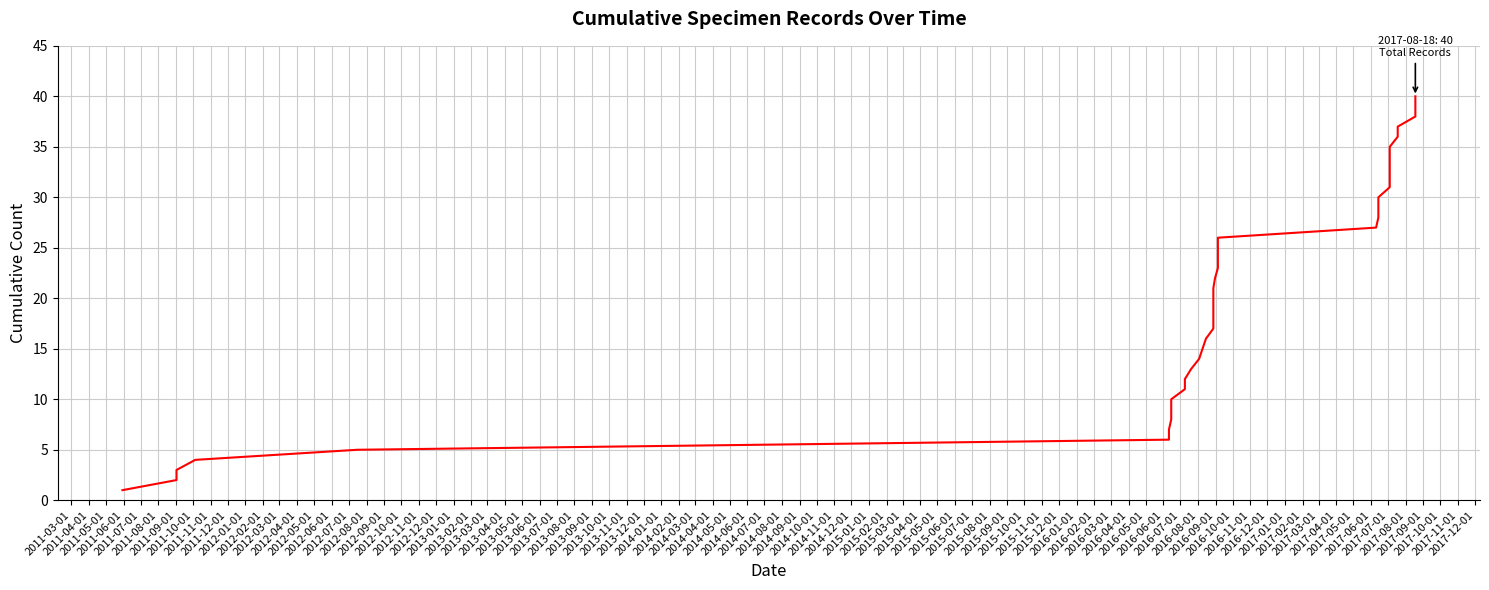

How many lines are shown in the chart?

1